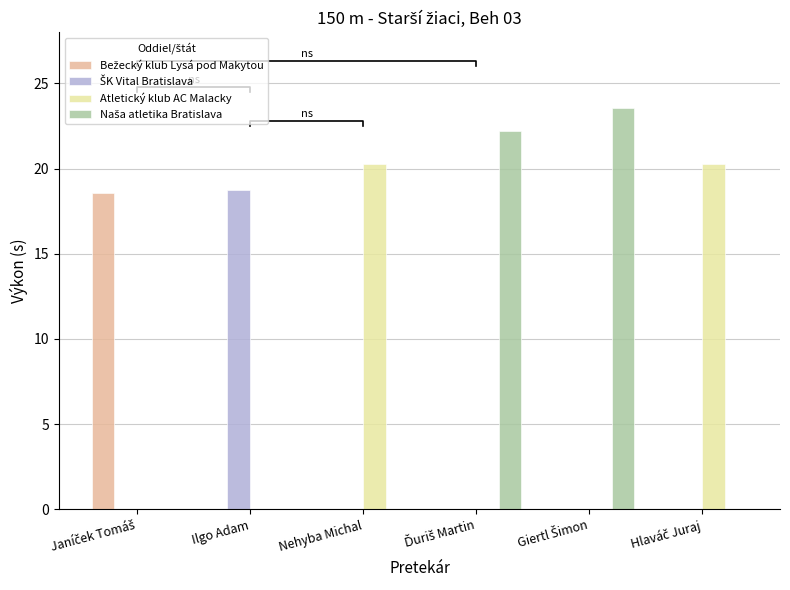

True or false: Bežecký klub Lysá pod Makytou has a value of 25.4 at Janíček Tomáš.

False